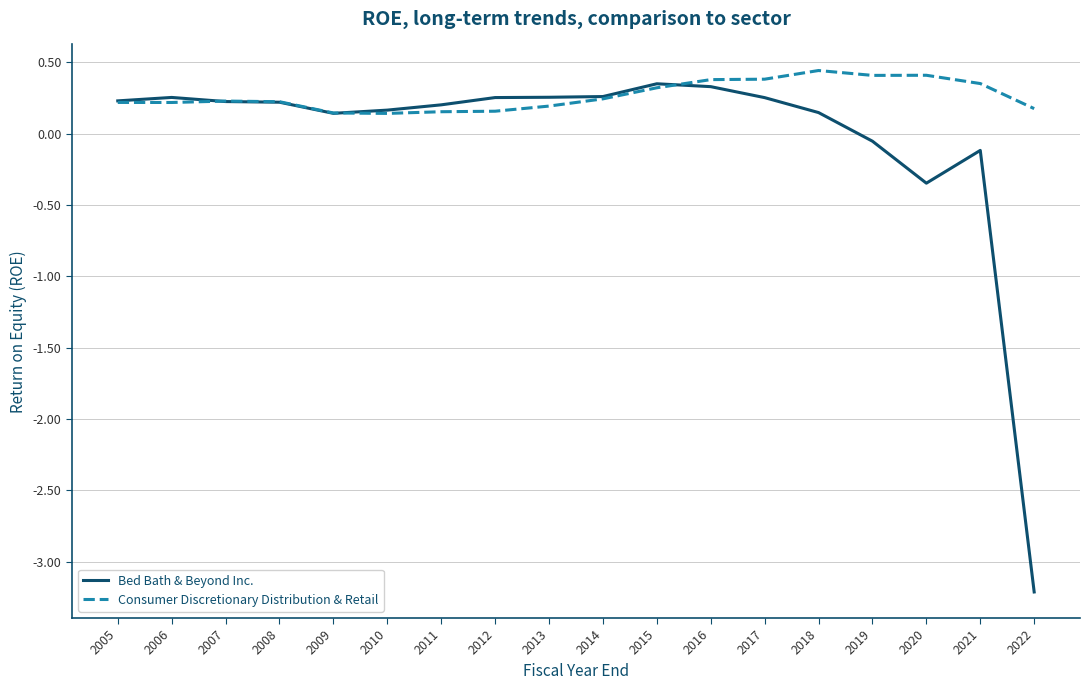

What are all the series names shown in the legend?

Bed Bath & Beyond Inc., Consumer Discretionary Distribution & Retail